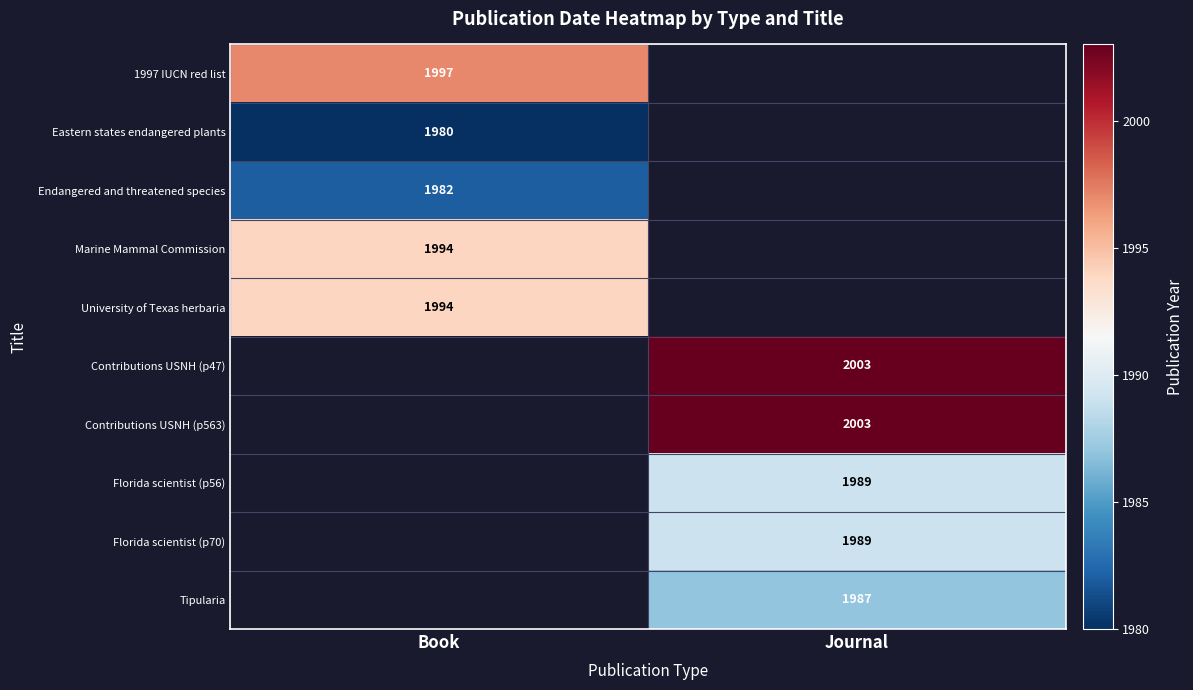

The Contributions USNH (p47) series shows 2003 at Journal. True or false?

True